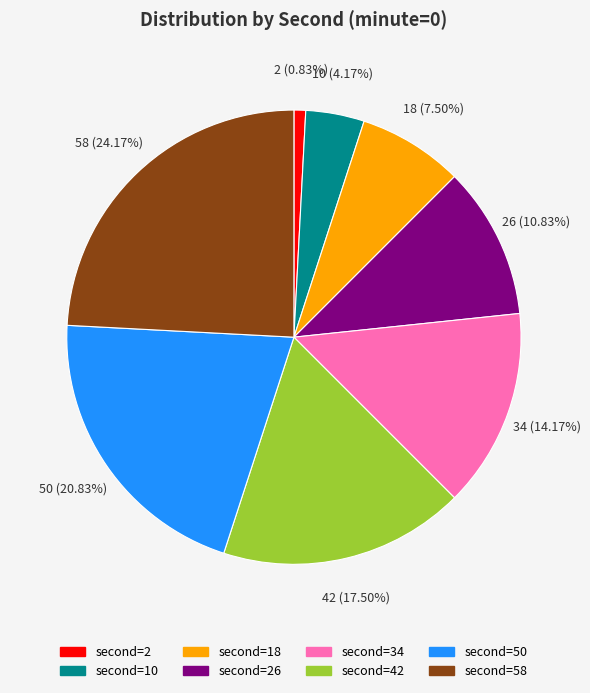

Is there a majority slice in this chart?

No